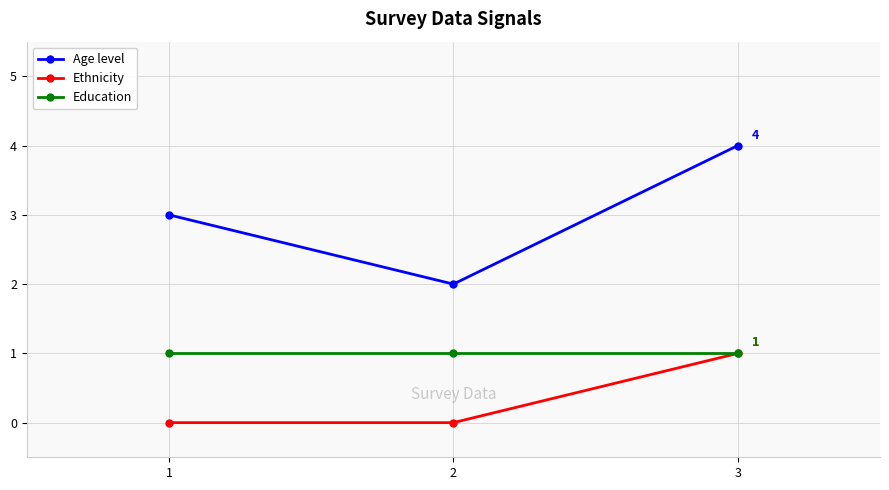

The Ethnicity series shows 0 at 1. True or false?

True